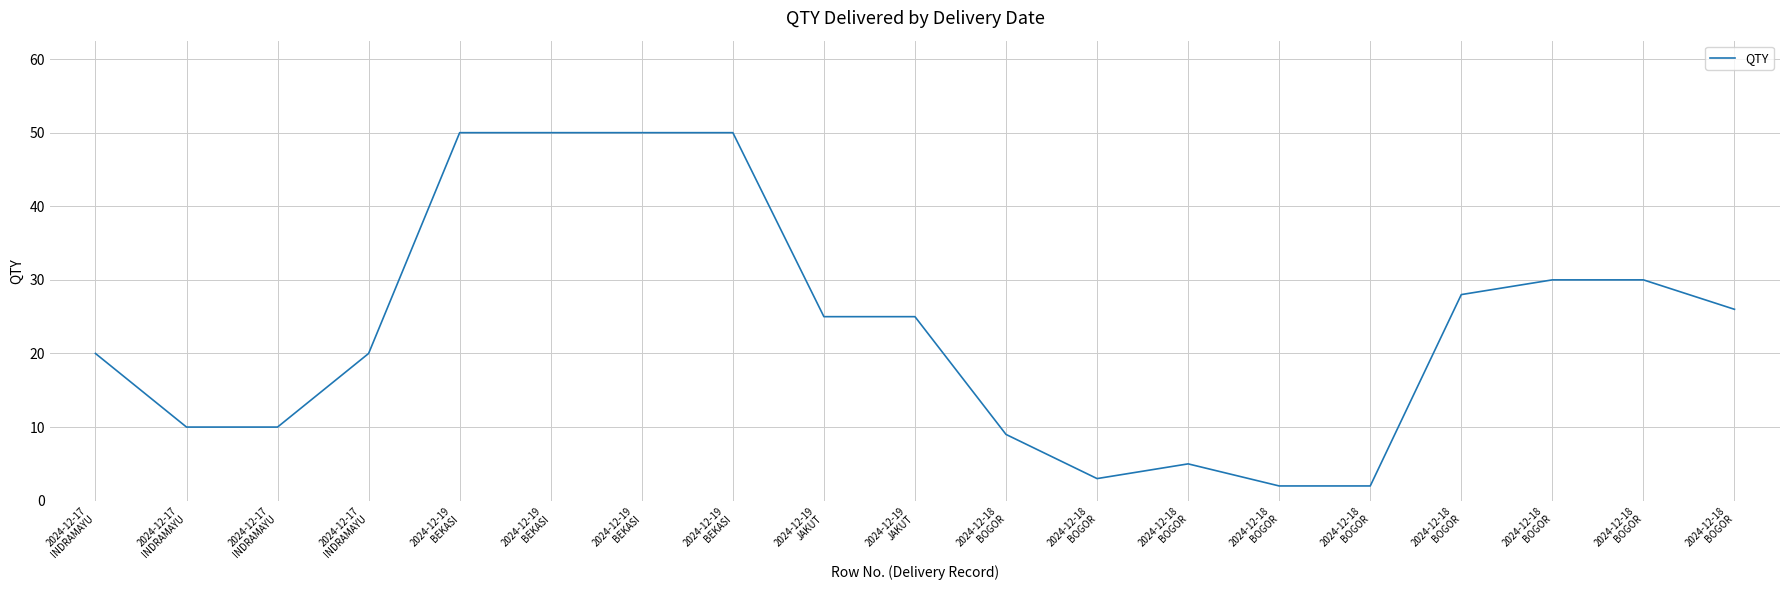

Rank the categories by value from highest to lowest.

2024-12-19
BEKASI, 2024-12-19
BEKASI, 2024-12-19
BEKASI, 2024-12-19
BEKASI, 2024-12-18
BOGOR, 2024-12-18
BOGOR, 2024-12-18
BOGOR, 2024-12-18
BOGOR, 2024-12-19
JAKUT, 2024-12-19
JAKUT, 2024-12-17
INDRAMAYU, 2024-12-17
INDRAMAYU, 2024-12-17
INDRAMAYU, 2024-12-17
INDRAMAYU, 2024-12-18
BOGOR, 2024-12-18
BOGOR, 2024-12-18
BOGOR, 2024-12-18
BOGOR, 2024-12-18
BOGOR